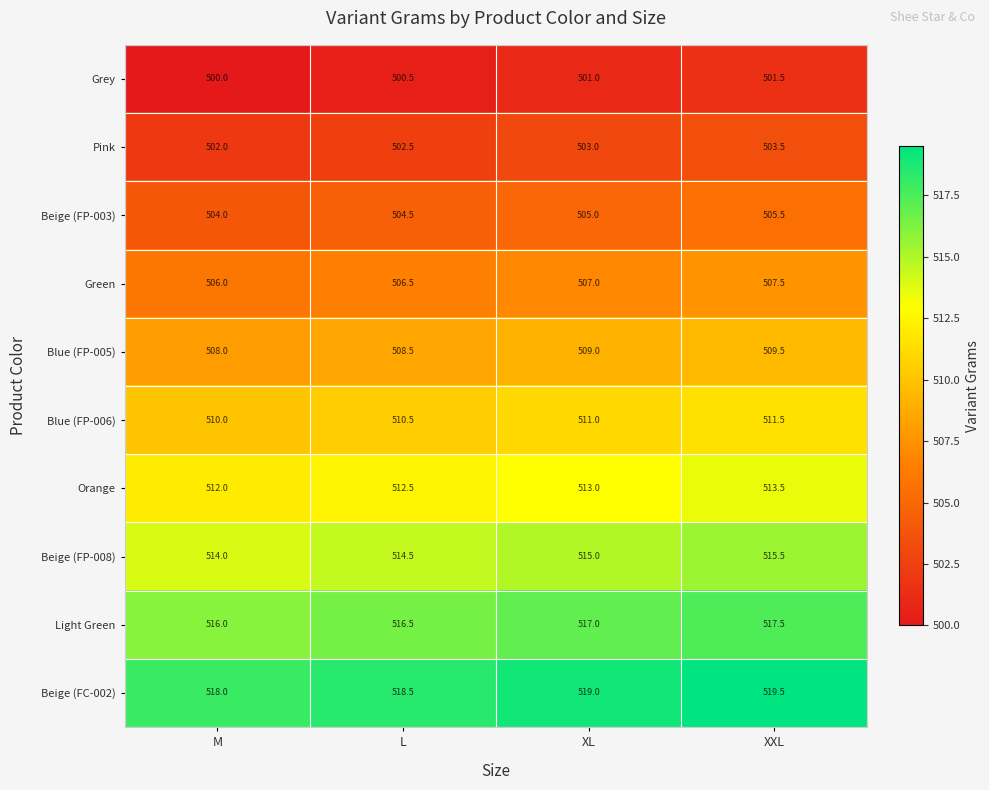

How many values in the Blue (FP-006) series are below 511?

2